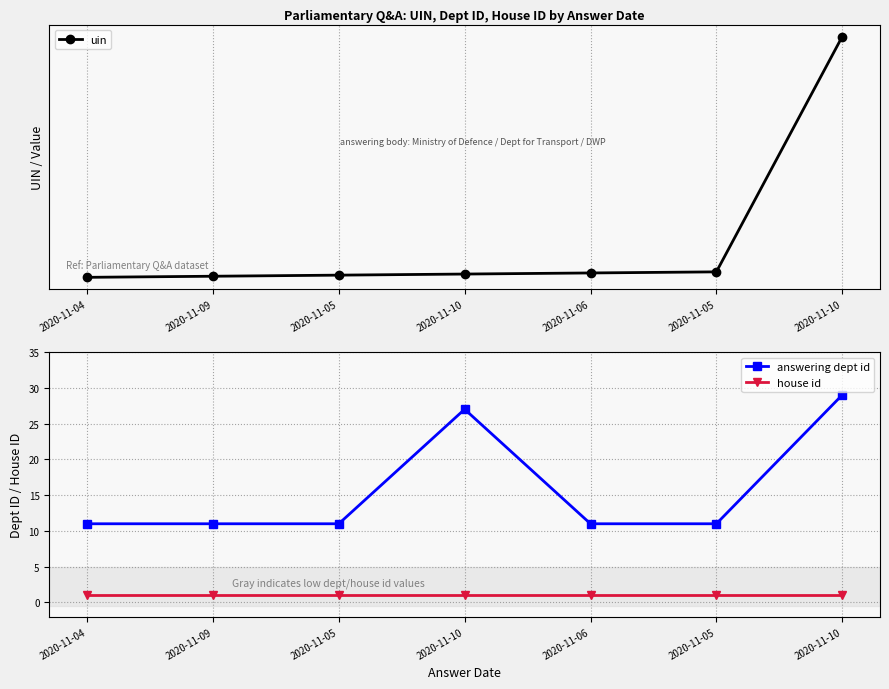

Is it true that answering dept id equals 19 at 2020-11-09?

False